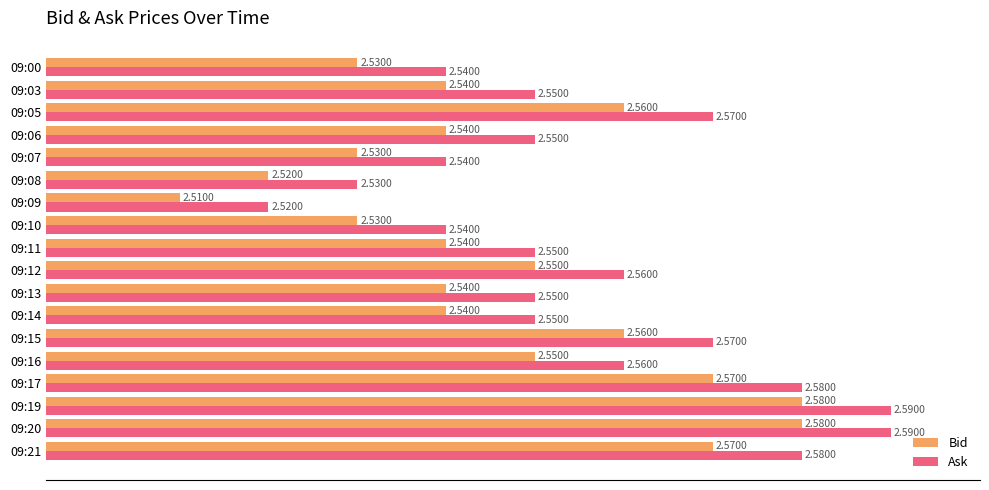

What is the sum of the Bid values at 09:05 and 09:03?

5.1